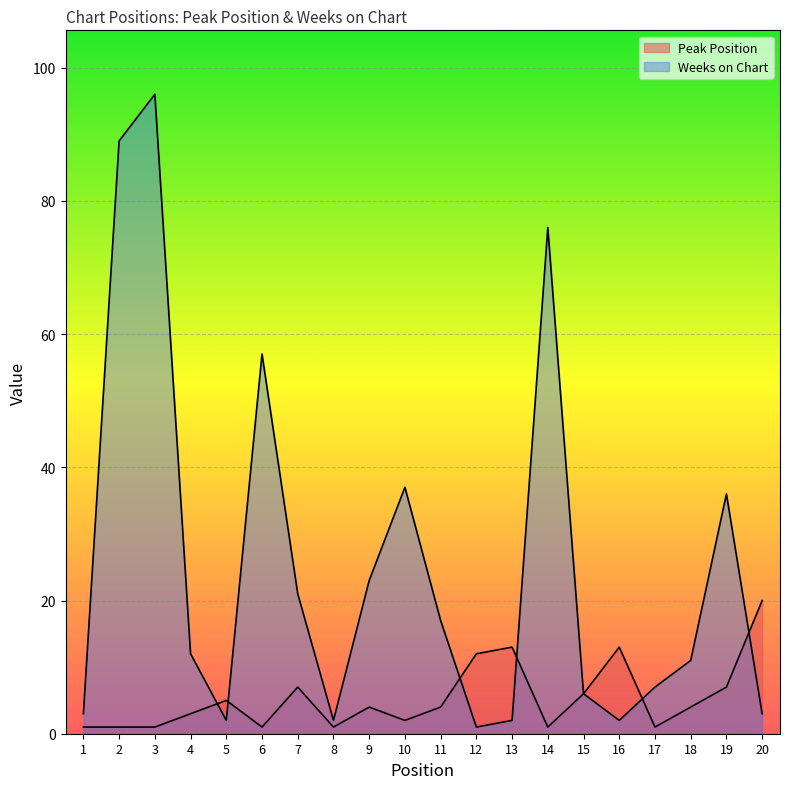

How many lines are shown in the chart?

2